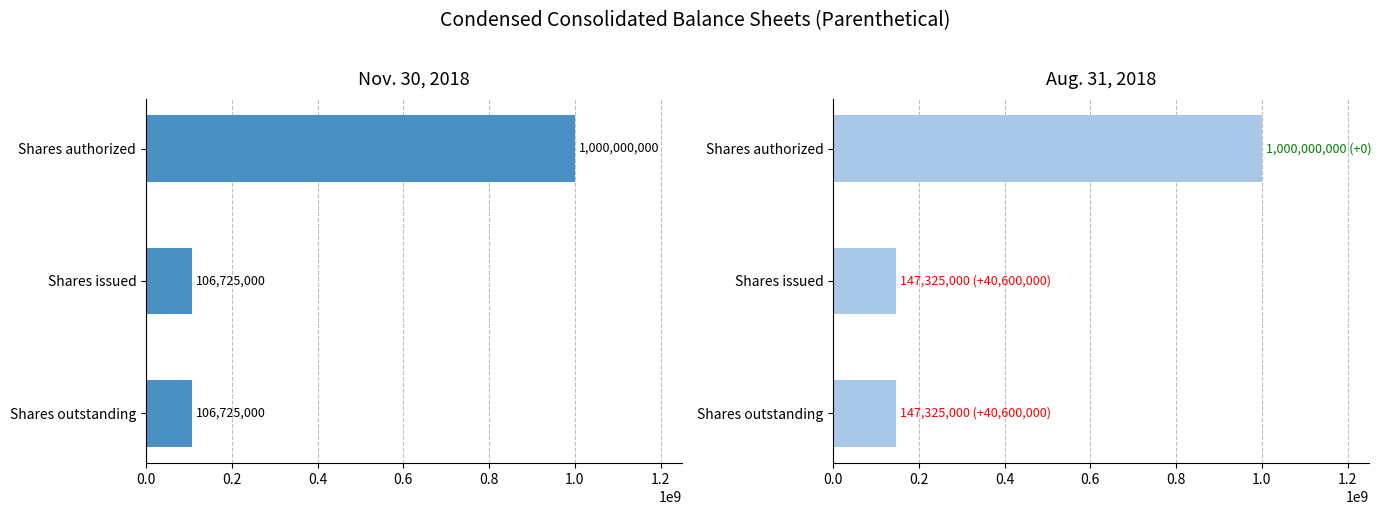

How many bars are there in each group?

2